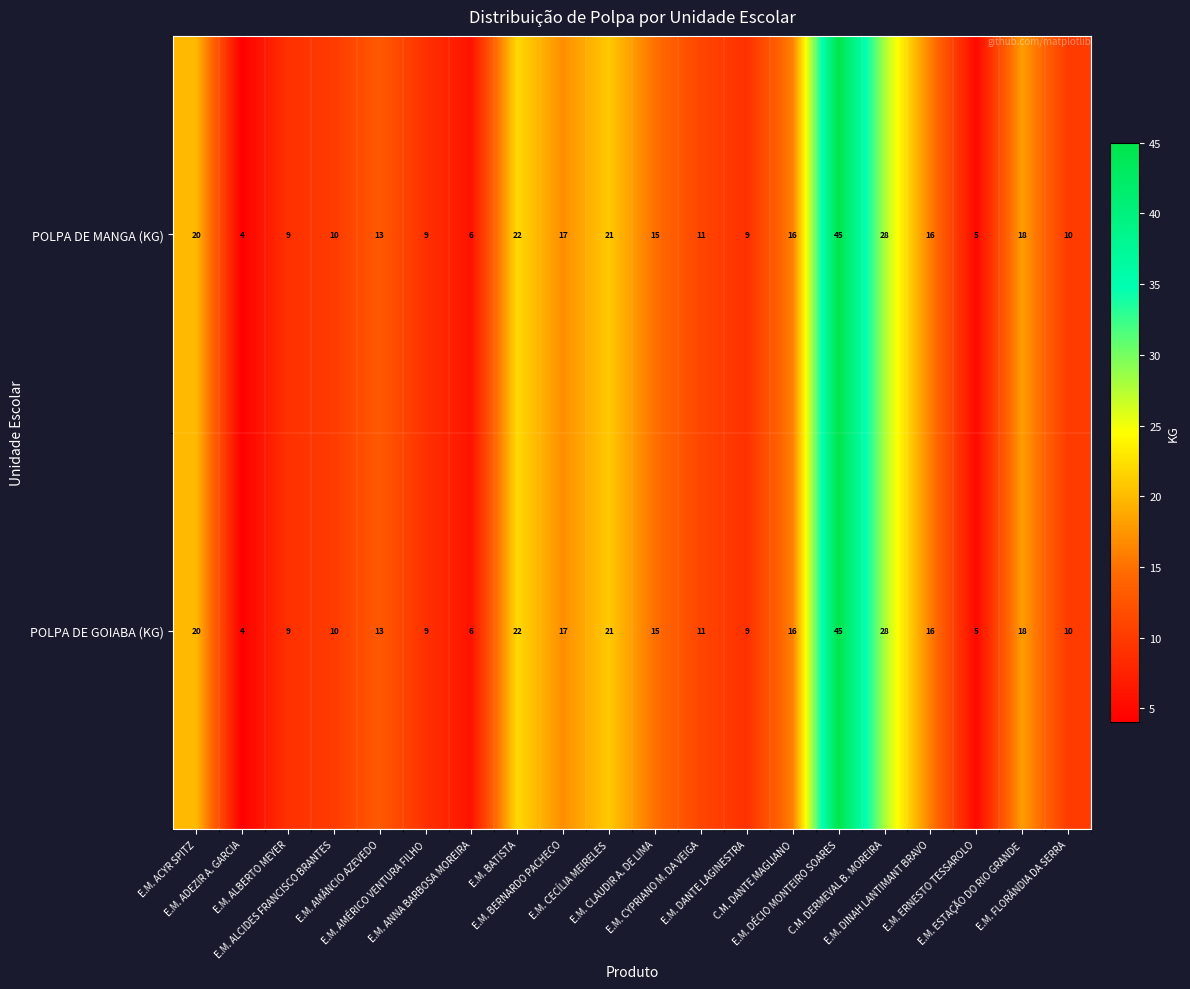

What is the difference between the maximum and minimum values in the POLPA DE GOIABA (KG) series?

41